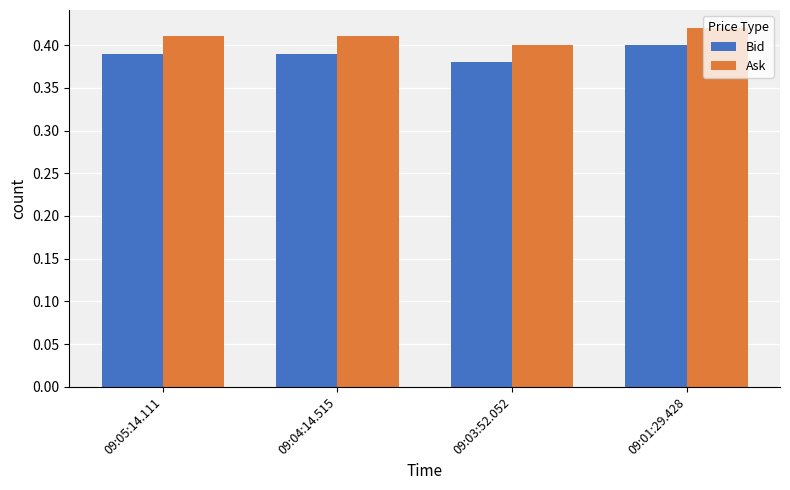

At which category does the chart reach its minimum across all series?

09:03:52.052